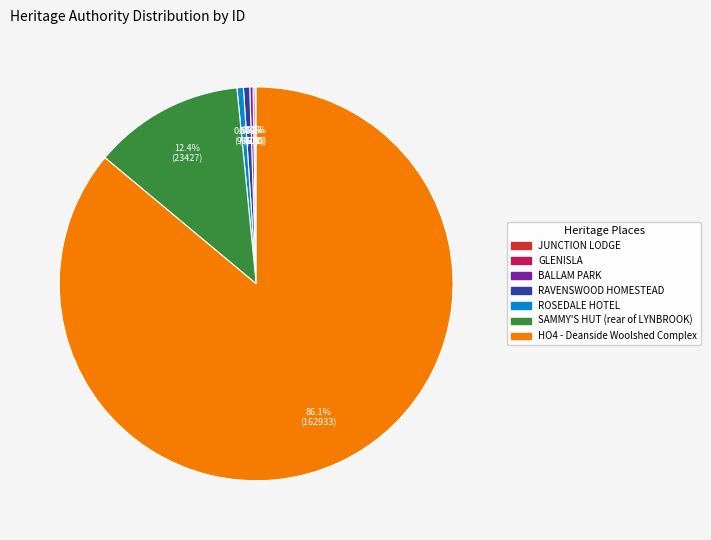

Which category has the biggest portion of the pie?

HO4 - Deanside Woolshed Complex